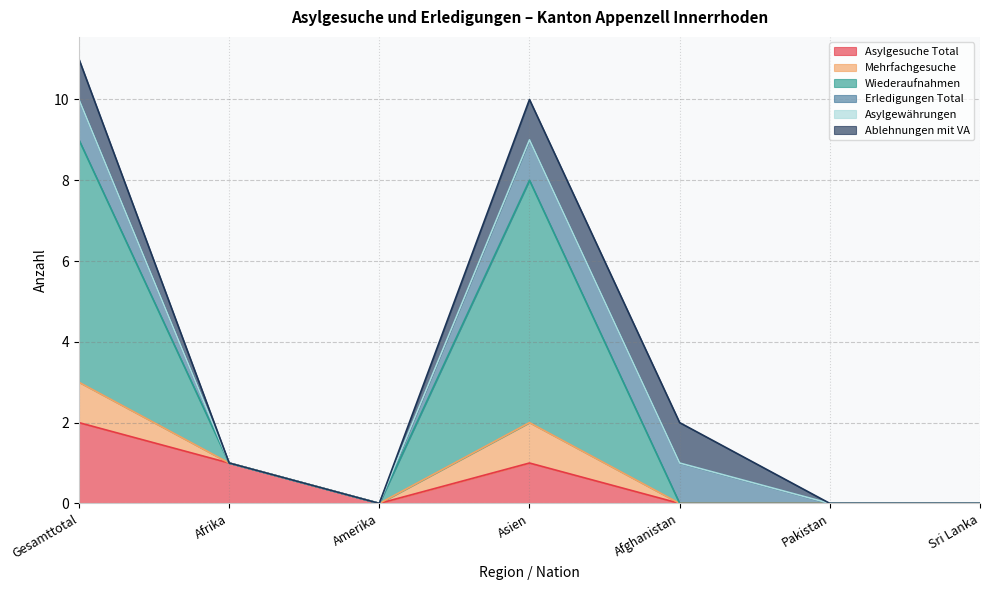

Is the value of Wiederaufnahmen at Gesamttotal greater than the value of Mehrfachgesuche at Gesamttotal?

Yes